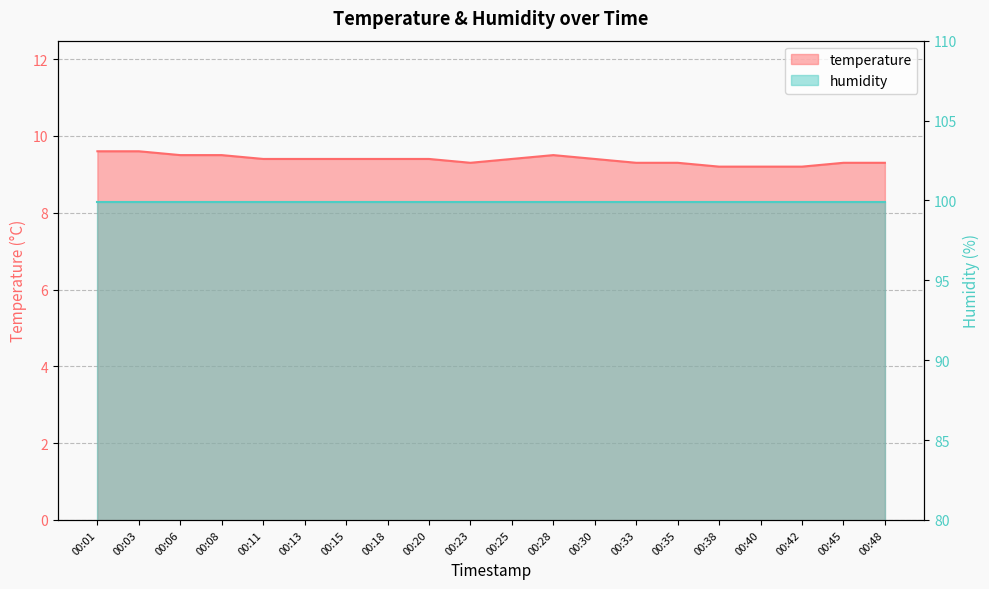

Count the values in the range 9 to 10.

20